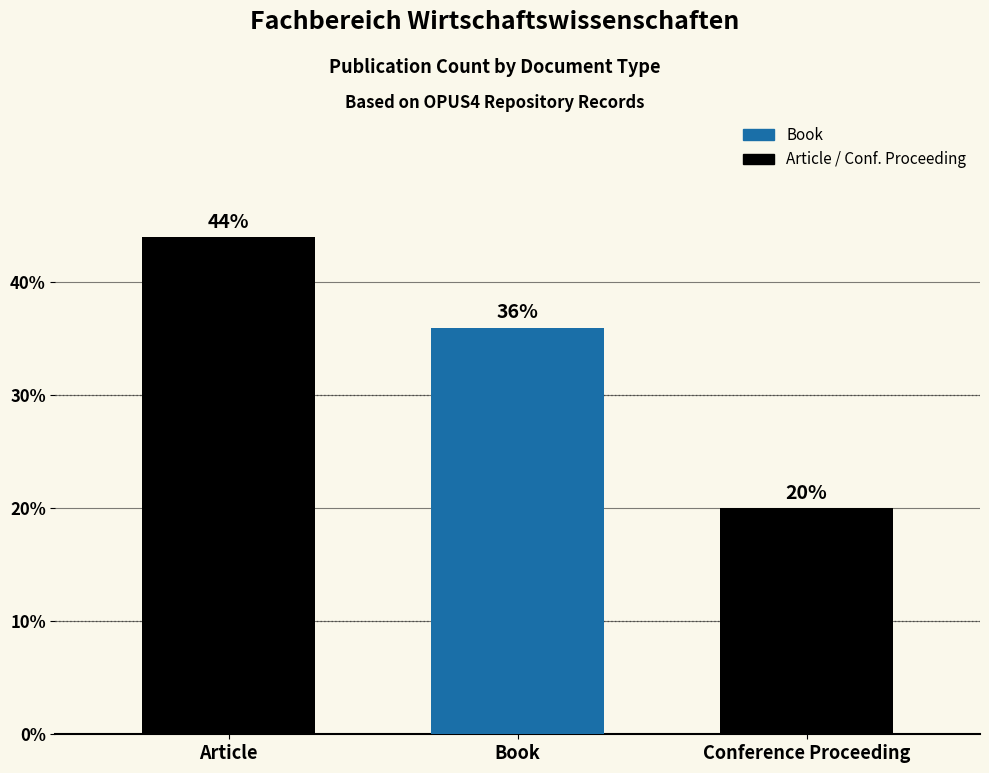

At which category does the chart reach its minimum across all series?

Conference Proceeding